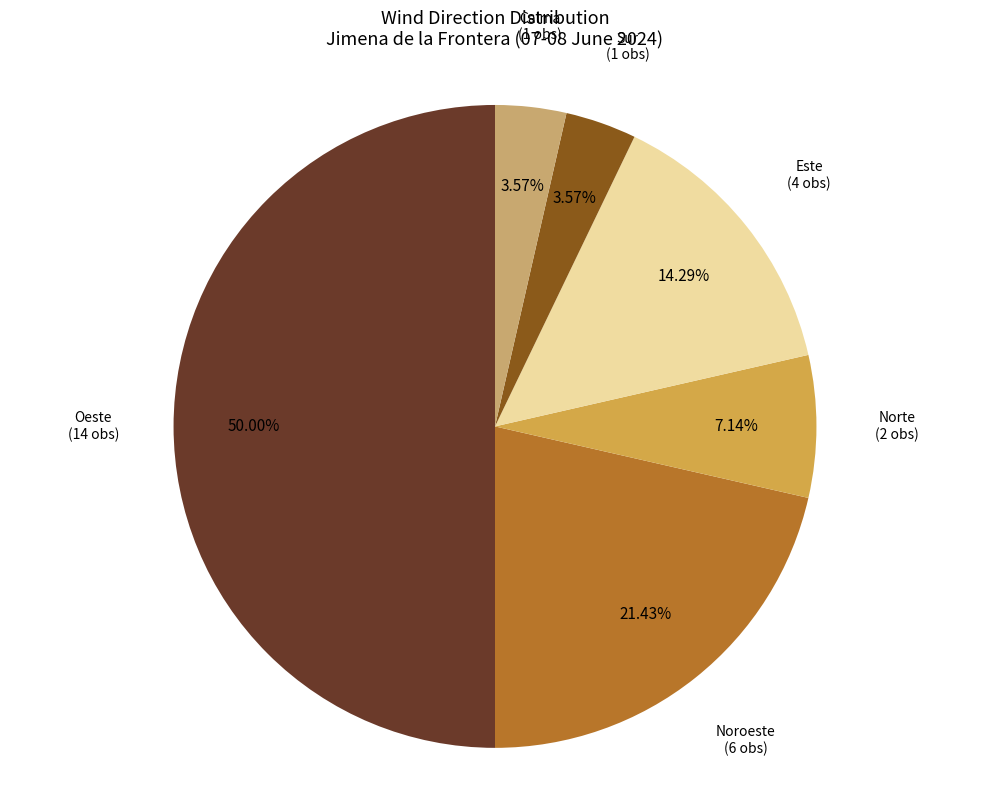

To the nearest percent, what is the difference between the largest and smallest slice percentages?

46%